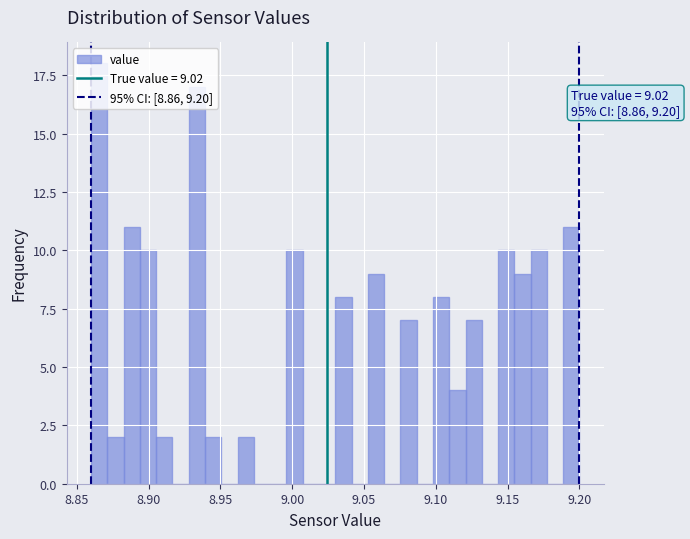

Read against the x-axis, roughly where is the centre of the tallest bar?

8.865